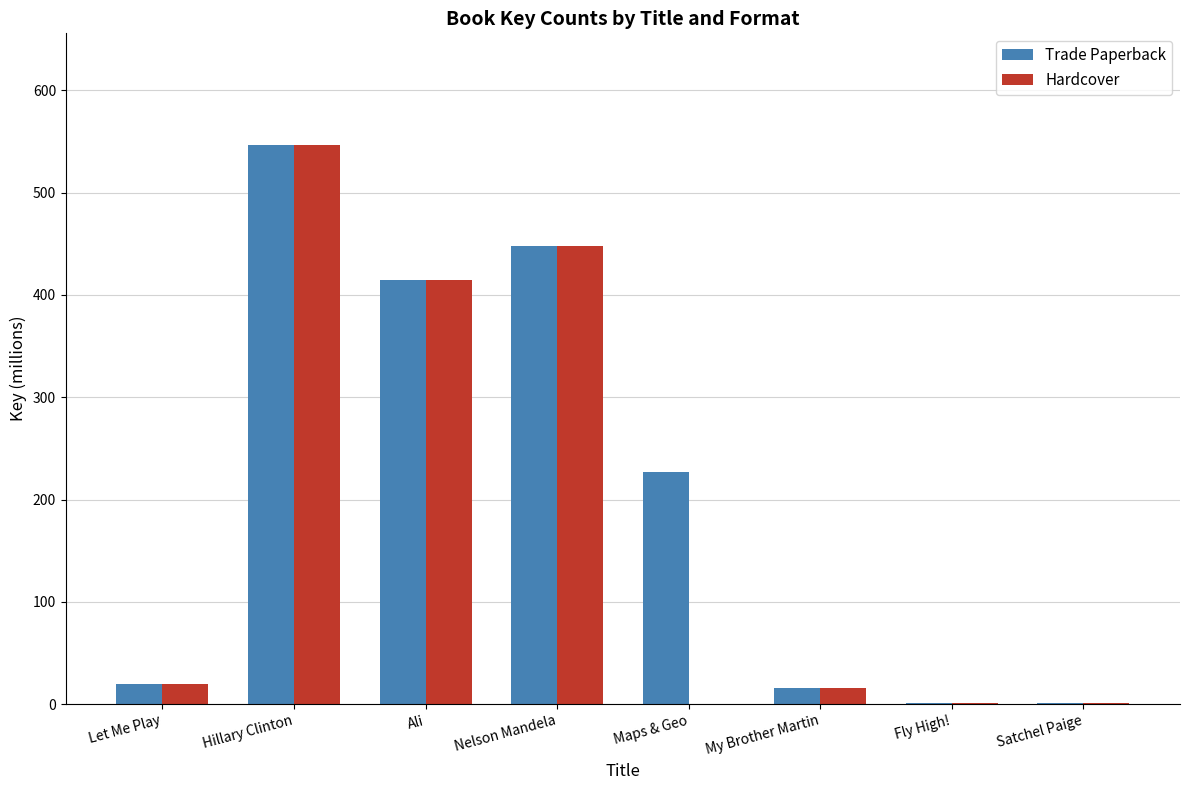

Which category has the highest value in the Hardcover series?

Hillary Clinton